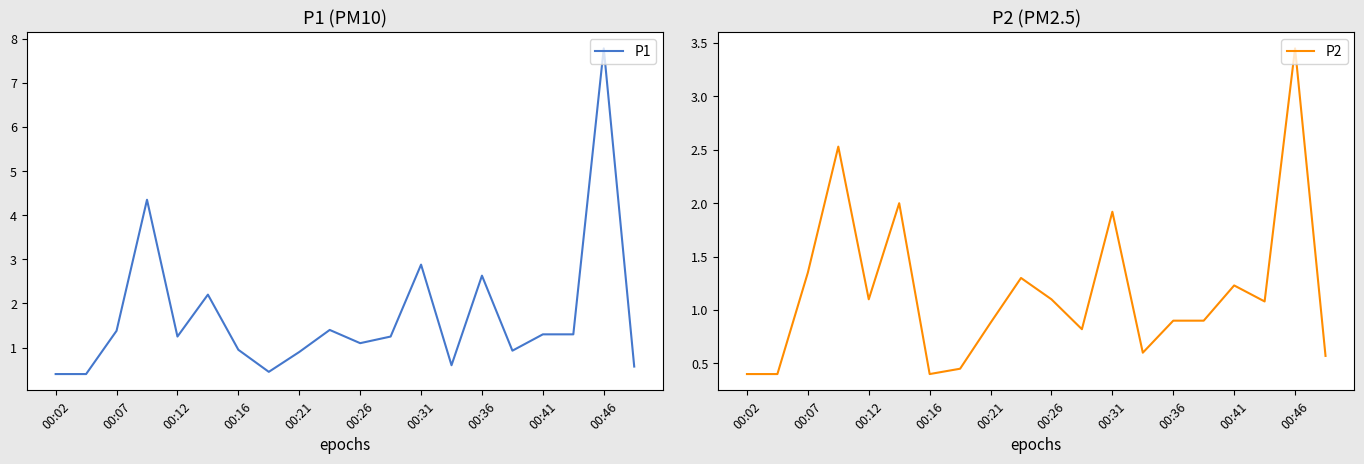

What is the minimum value for P2?

0.4